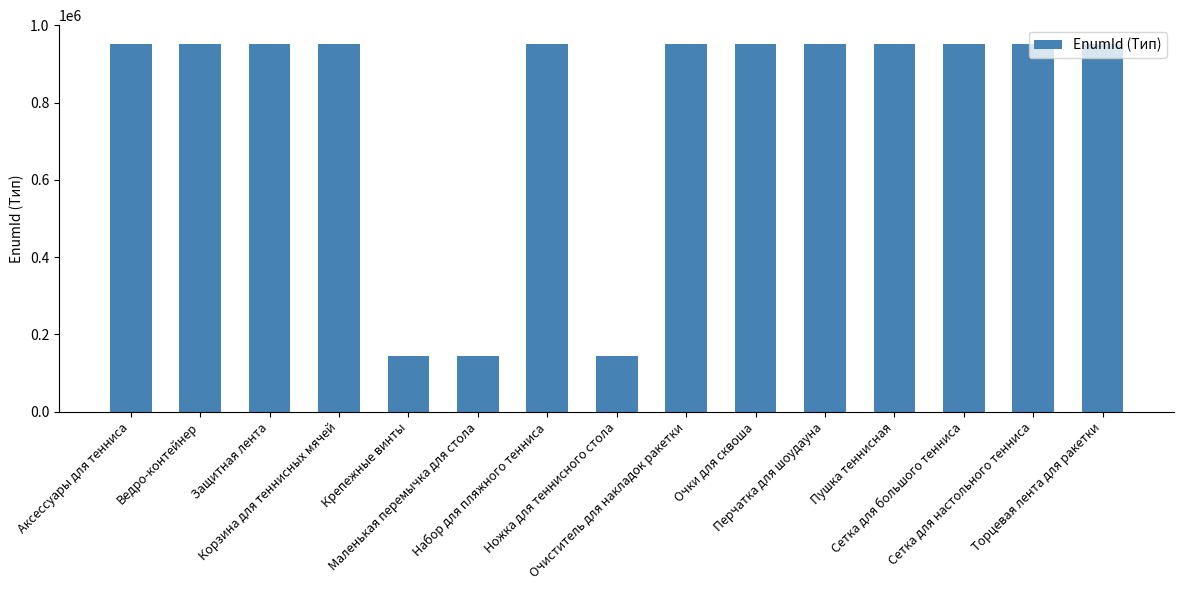

What is the greatest value displayed?

952804